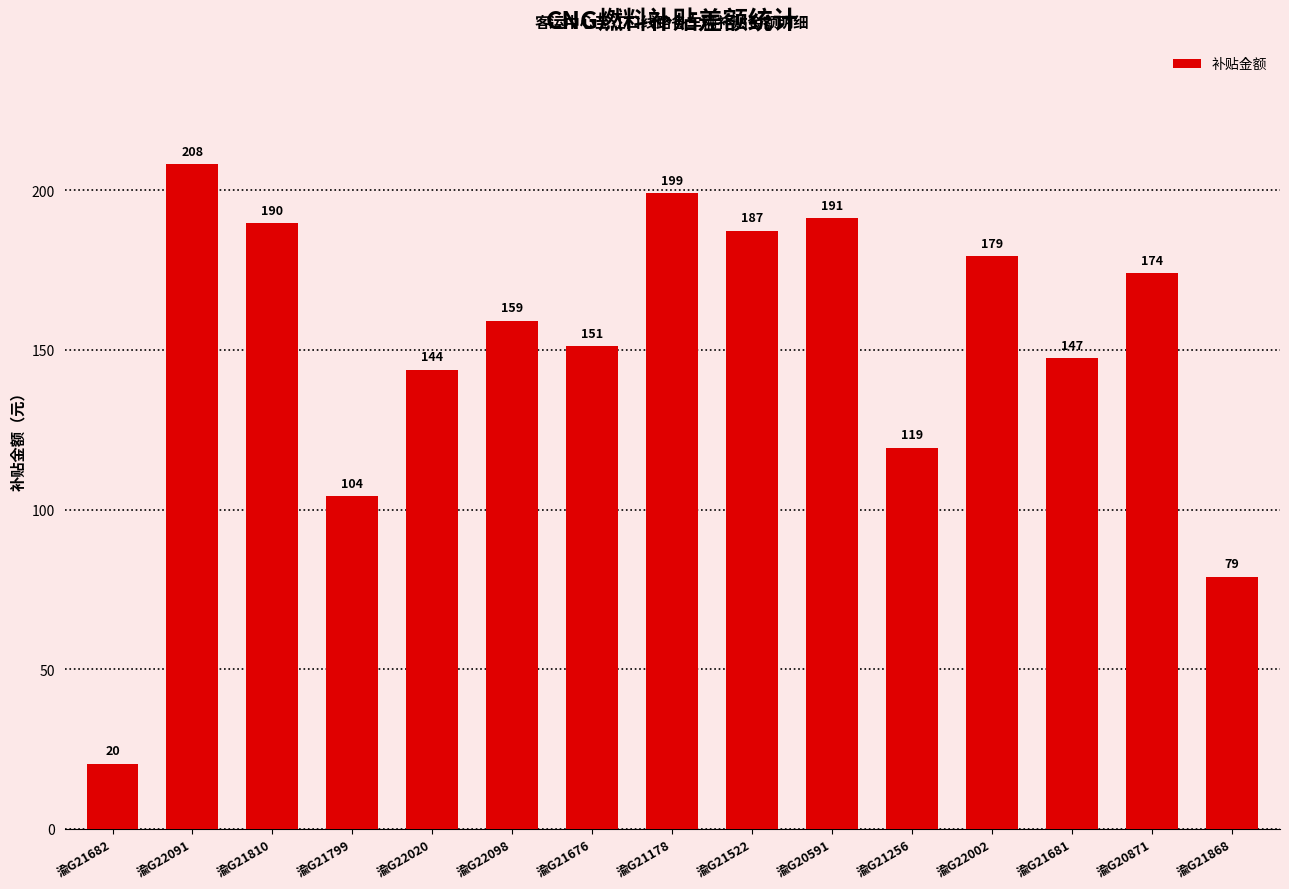

Rank the categories by value from lowest to highest.

渝G21682, 渝G21868, 渝G21799, 渝G21256, 渝G22020, 渝G21681, 渝G21676, 渝G22098, 渝G20871, 渝G22002, 渝G21522, 渝G21810, 渝G20591, 渝G21178, 渝G22091